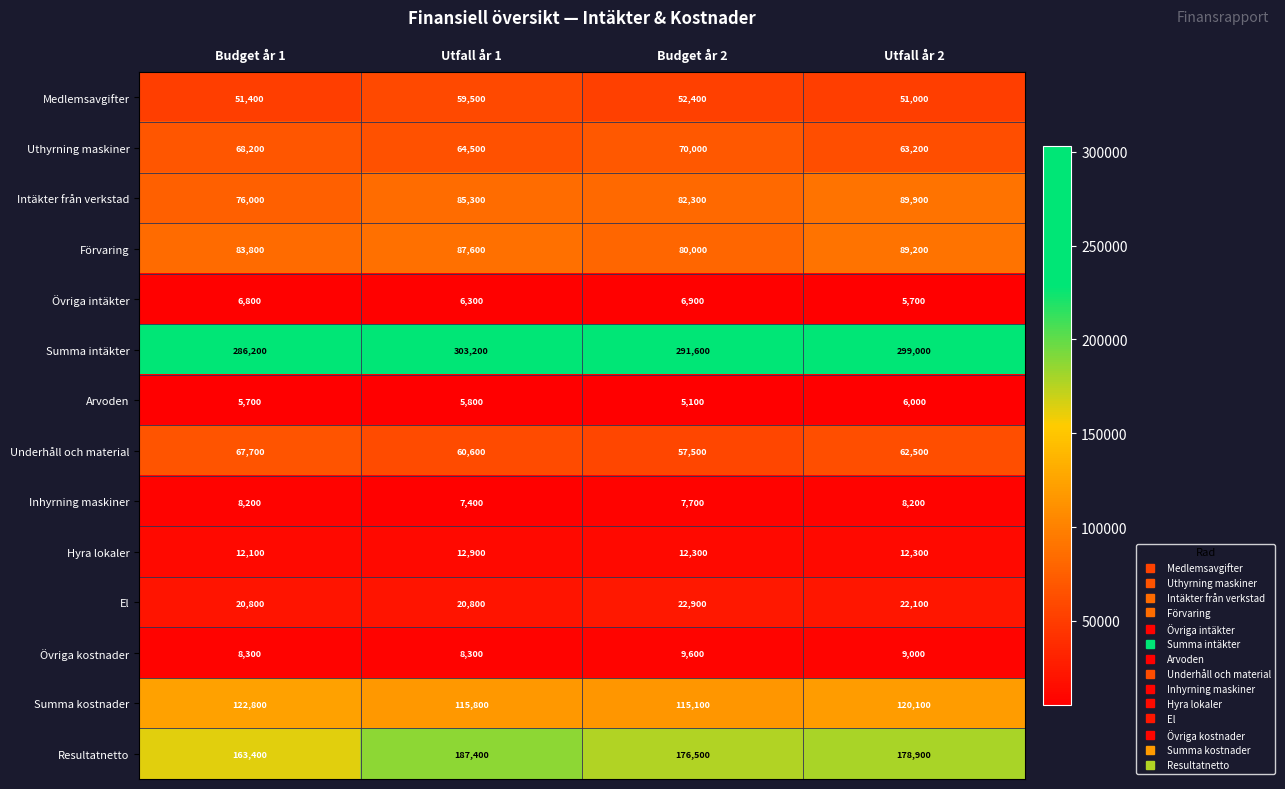

What value does the Hyra lokaler series have at Budget år 1?

12100